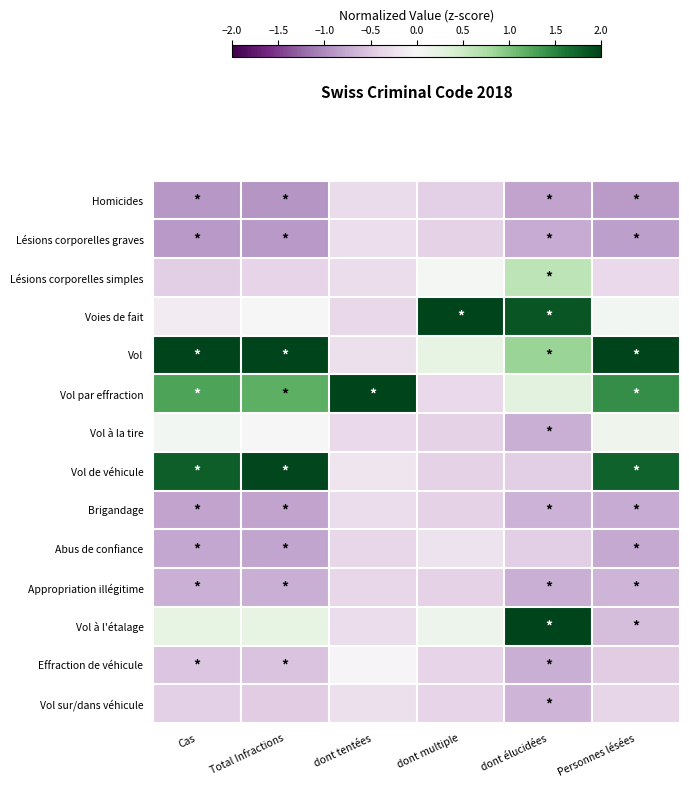

What is the difference between the highest and lowest values at Cas?

3.2